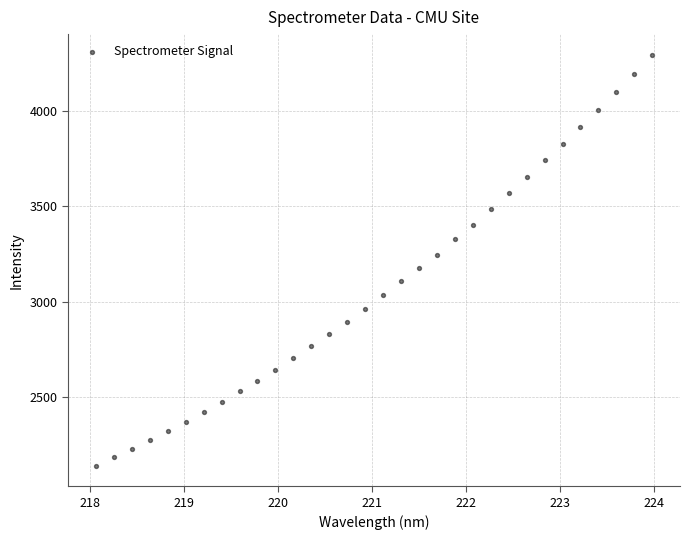

What is the range of Y values (max minus min)?

2151.2